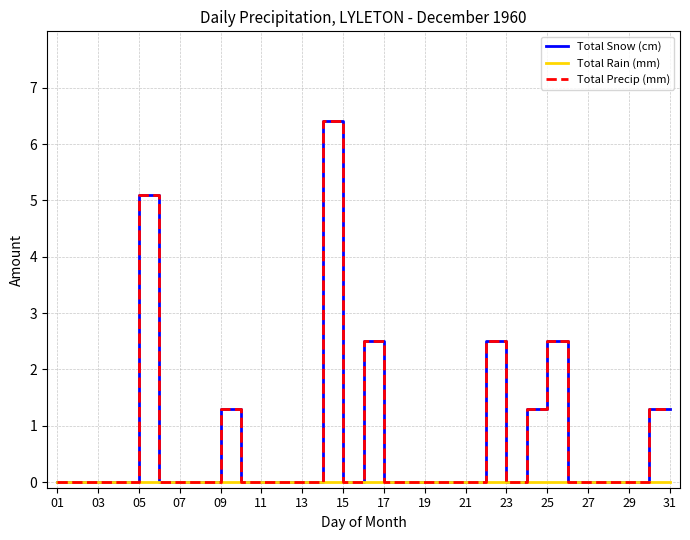

Does the chart have visible grid lines?

Yes